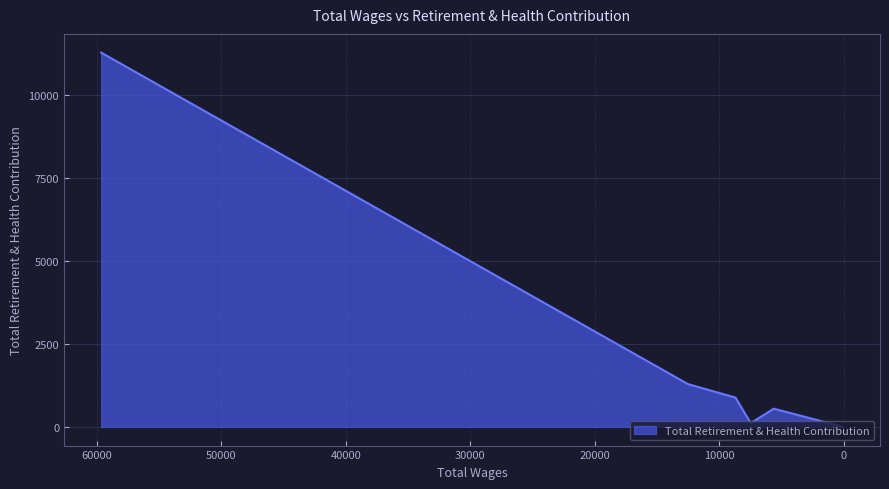

What is the minimum value shown in the chart?

1